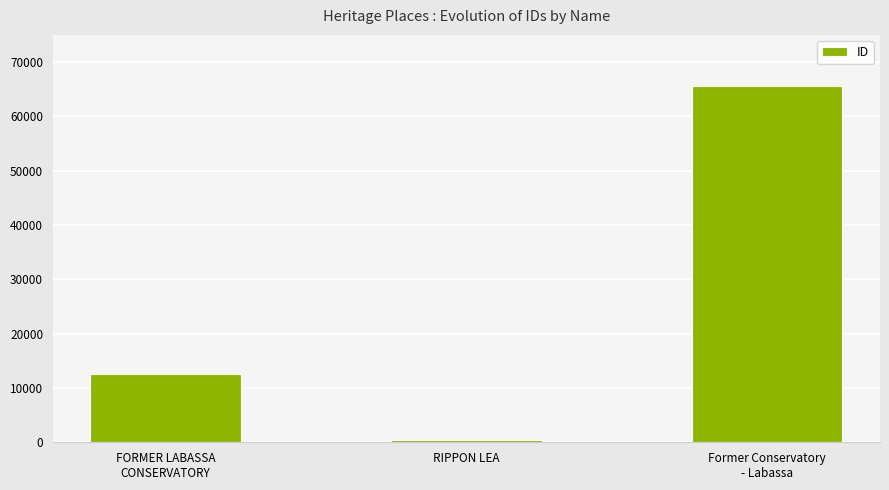

What is the difference between the values at RIPPON LEA and FORMER LABASSA
CONSERVATORY?

12077